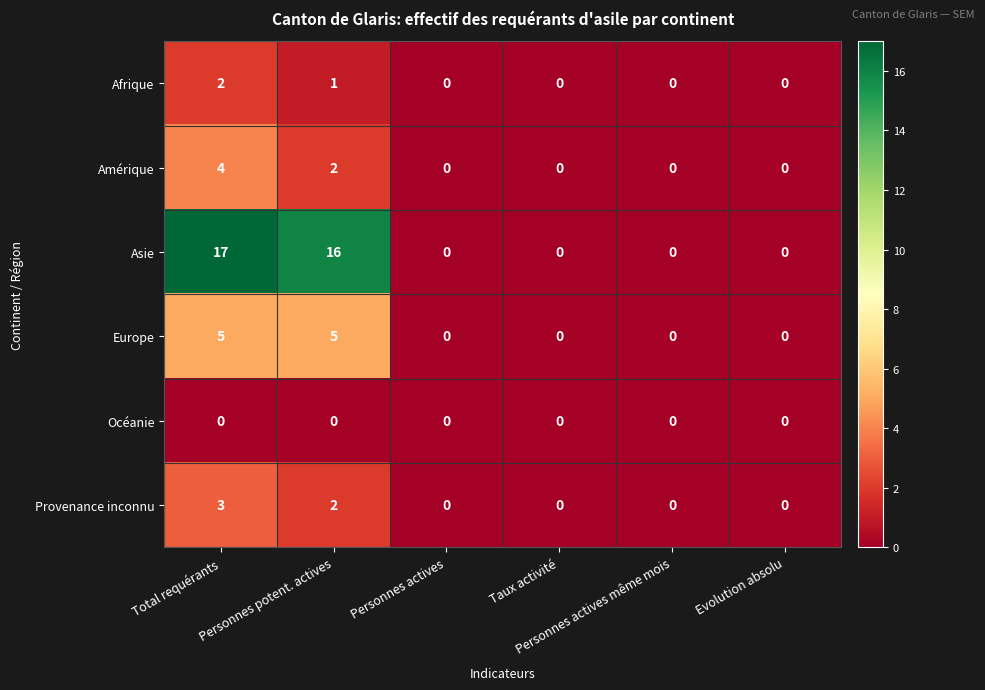

How many data points does each series have?

6